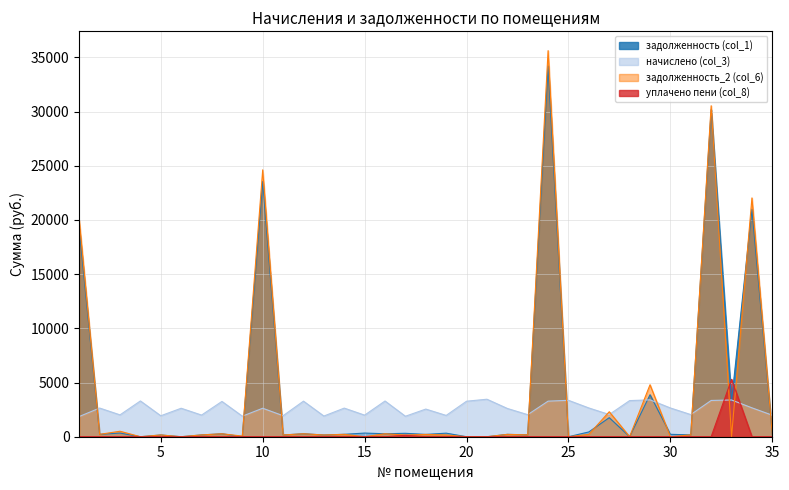

Which series has the widest spread of values?

задолженность_2 (col_6)